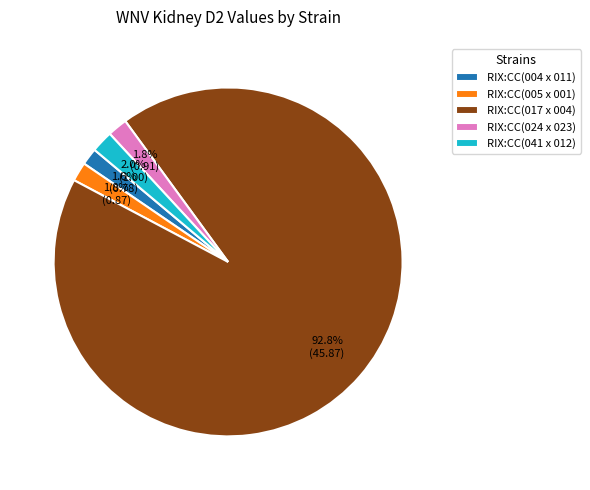

To the nearest percent, what portion does RIX:CC(005 x 001) represent?

2%